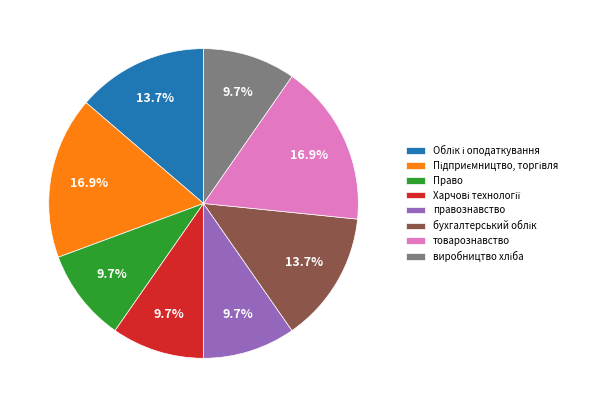

Does any single category account for the majority?

No